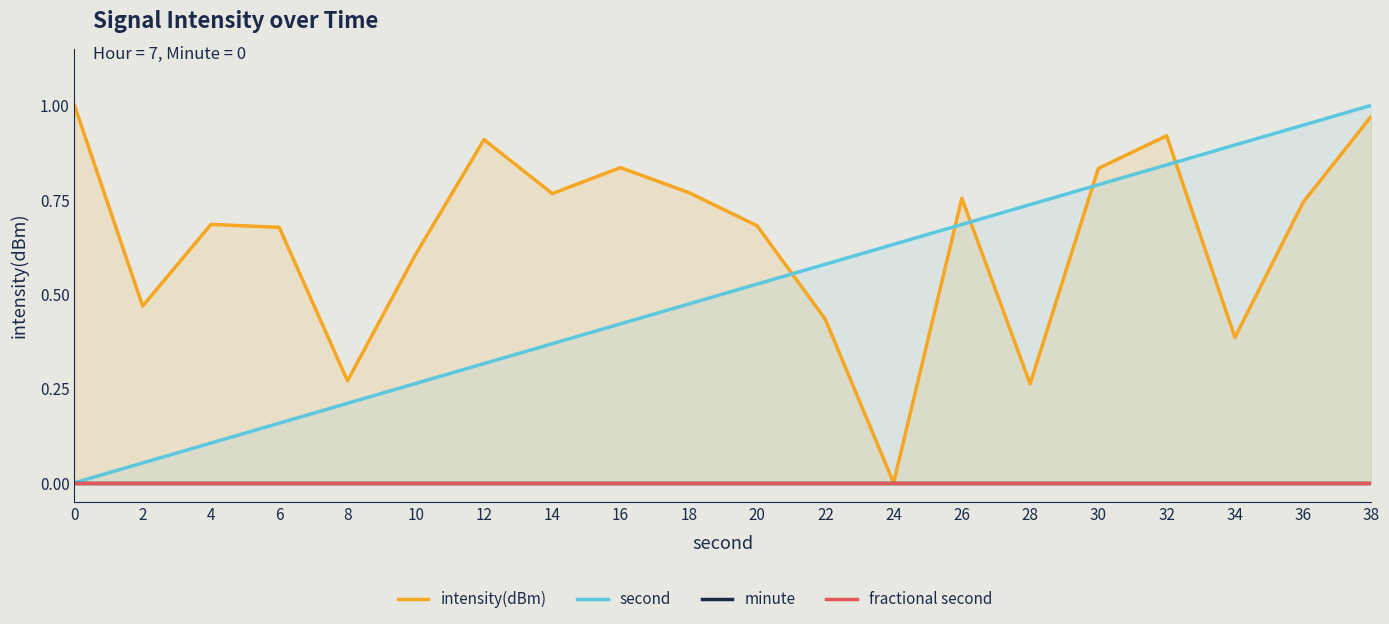

The second series shows 0.3 at 28. True or false?

False